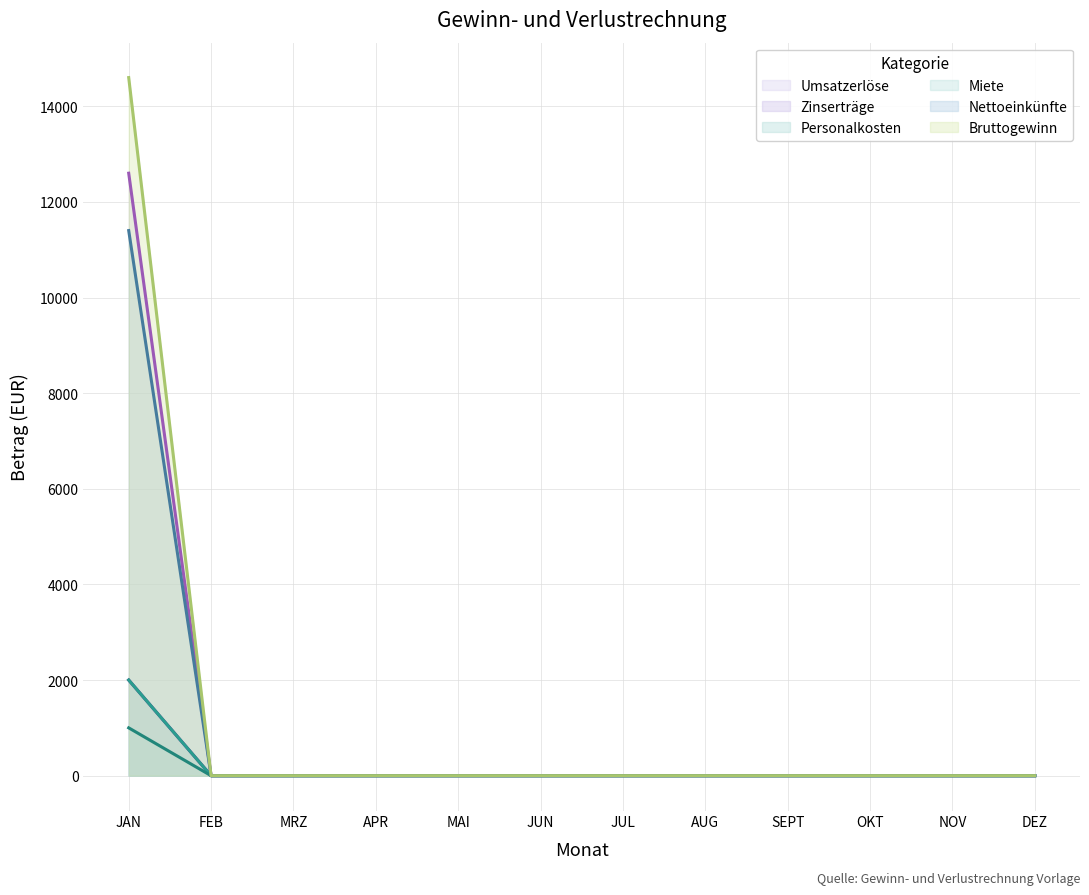

How many values in the Umsatzerlöse series exceed 0?

1